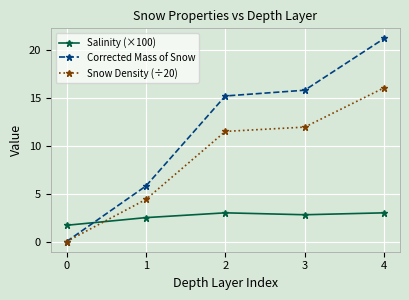

Which series has the largest total across all categories?

Corrected Mass of Snow